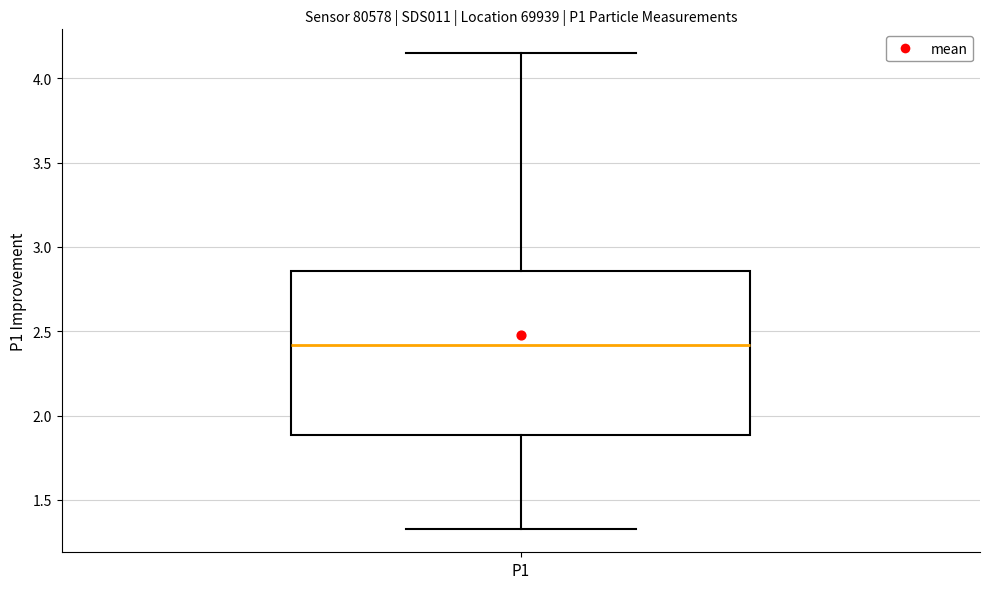

Where does the lower whisker of the box for P1 end on the y-axis? The values are not printed on the chart, so give them approximately, as read against the axis.

1.35